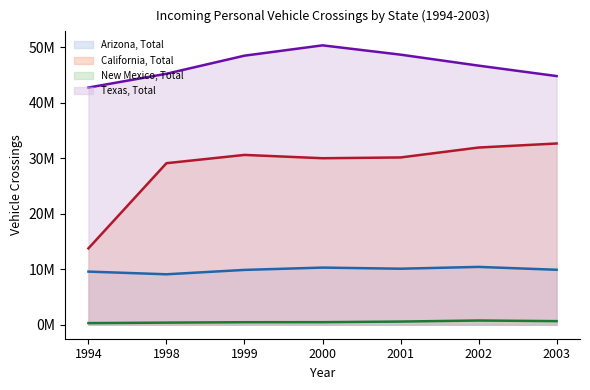

The value of Arizona, Total at 2001 is 6601675. True or false?

False